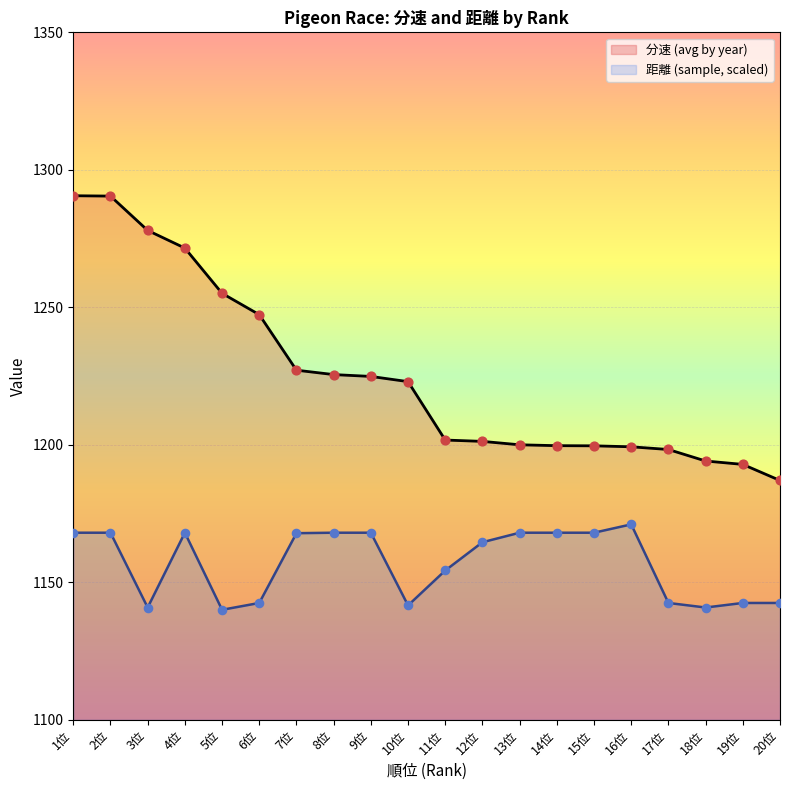

At which category is the sum across all series the highest?

1位